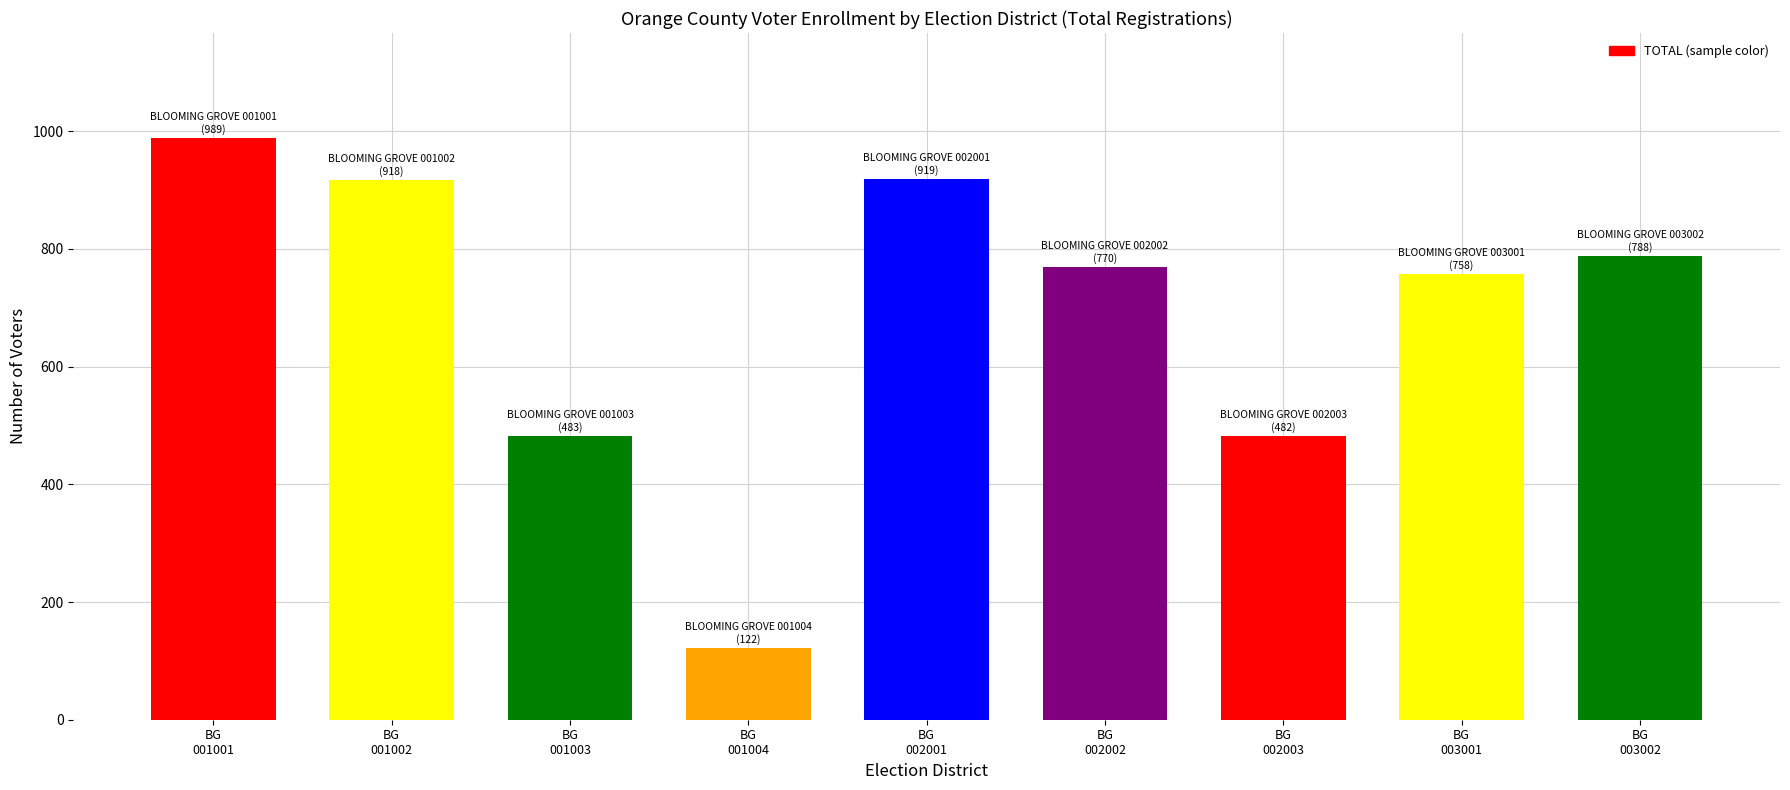

What is the sum of the values at BG
002002 and BG
002003?

1252